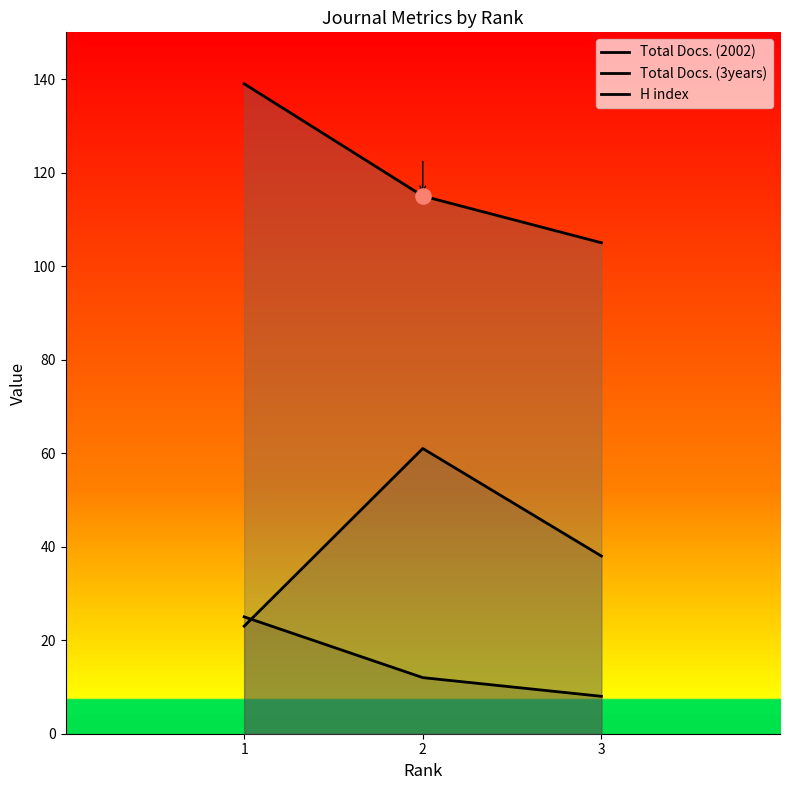

Which series has the largest total across all categories?

H index